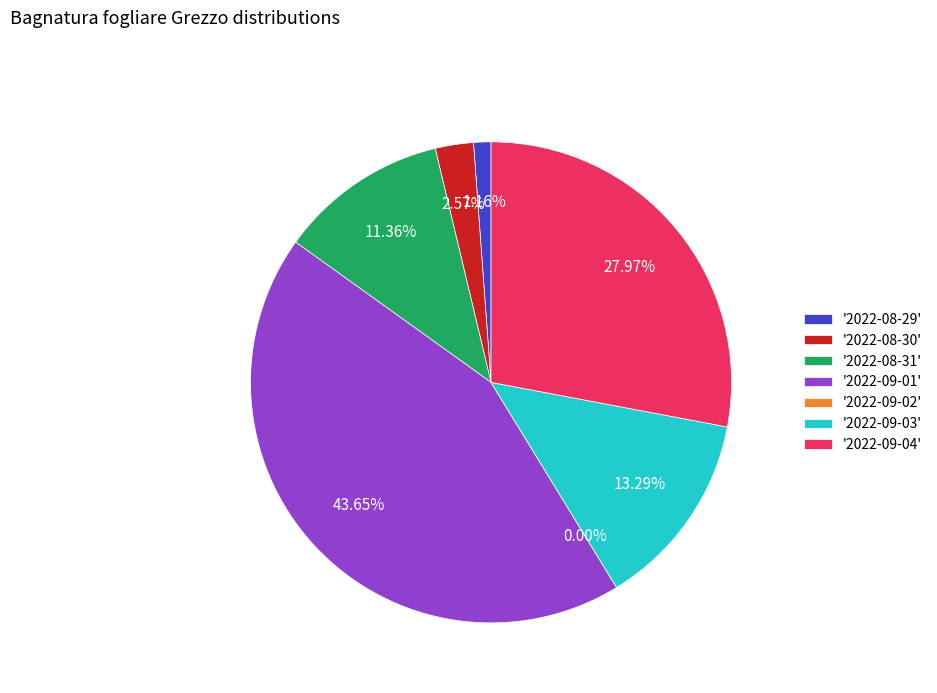

Which category has the smallest portion of the pie?

2022-09-02